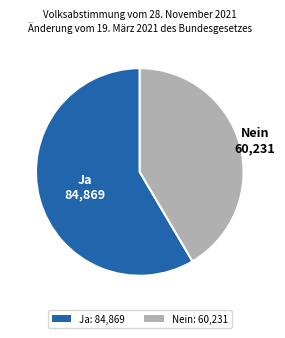

Which has a higher value, Ja or Nein?

Ja